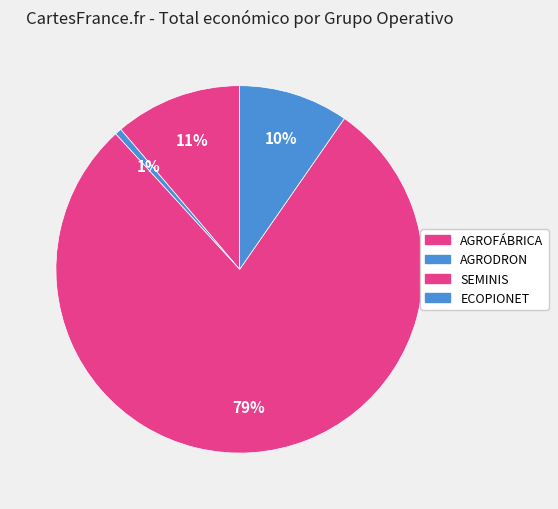

How many slices are in this pie chart?

4